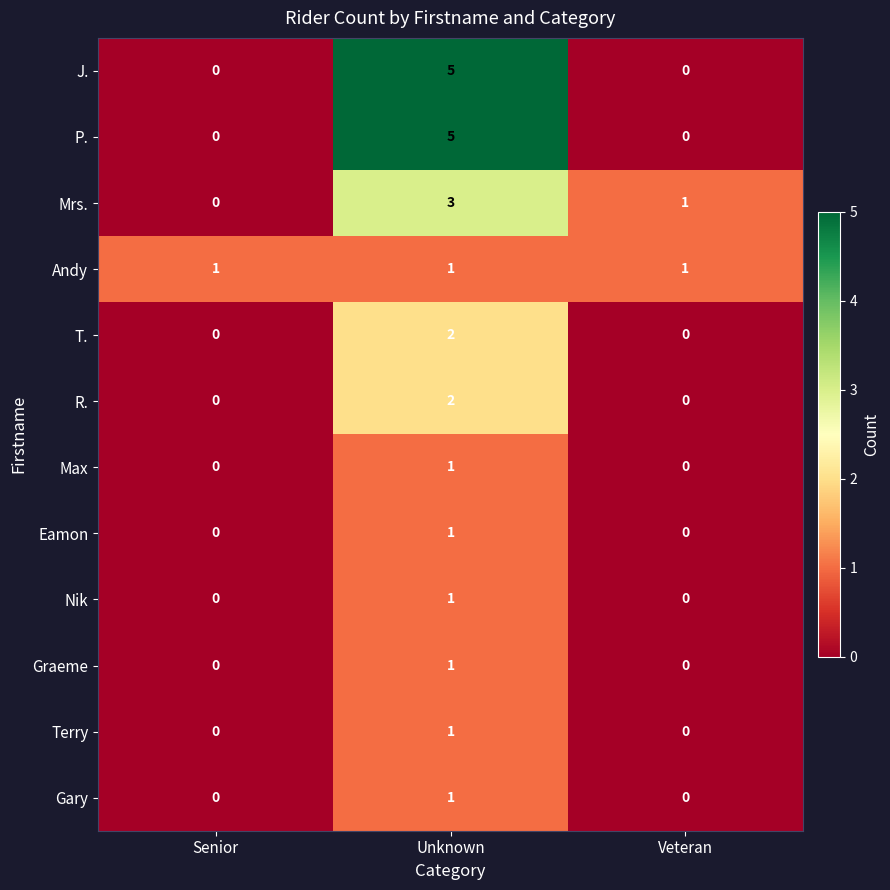

The Gary series shows 2 at Unknown. True or false?

False